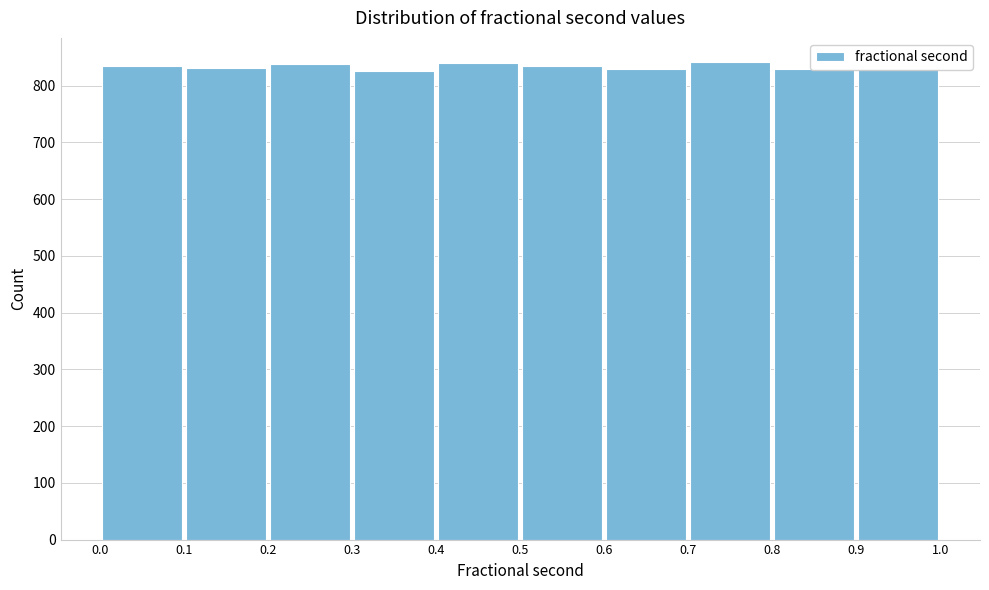

Reading left to right, list every bar in this chart as the range it spans on the x-axis followed by its height. The values are not printed on the chart, so give them approximately, as read against the axis.

0.0 to 0.1: 830
0.1 to 0.2: 830
0.2 to 0.3: 840
0.3 to 0.4: 830
0.4 to 0.5: 840
0.5 to 0.6: 830
0.6 to 0.7: 830
0.7 to 0.8: 840
0.8 to 0.9: 830
0.9 to 1.0: 830